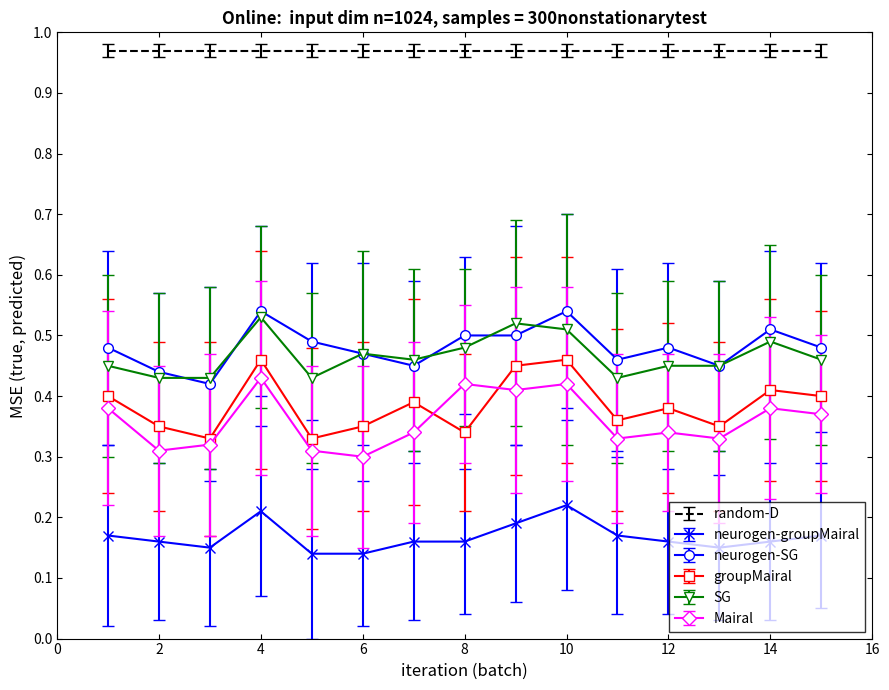

Which series has the largest total across all categories?

random-D